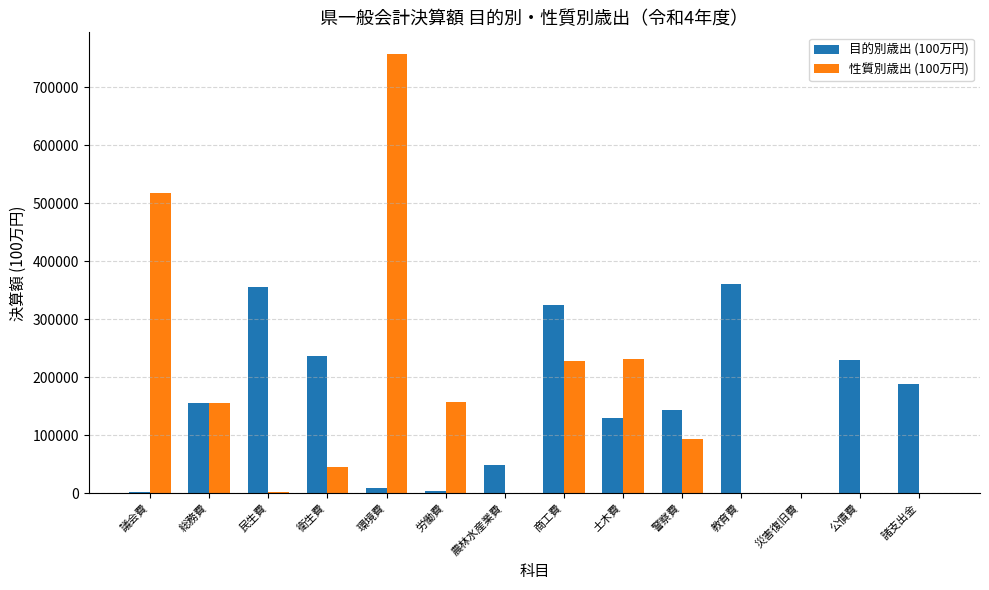

Which series changed the most between 衛生費 and 商工費?

性質別歳出 (100万円)